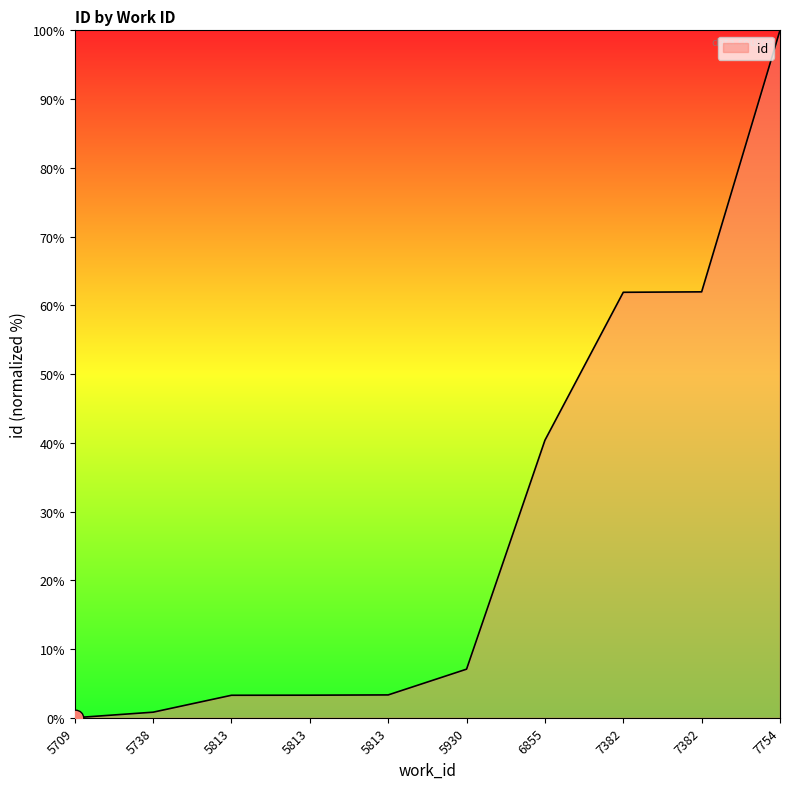

List the labels in order of value, largest first.

7754, 7382, 7382, 6855, 5930, 5813, 5813, 5813, 5738, 5709